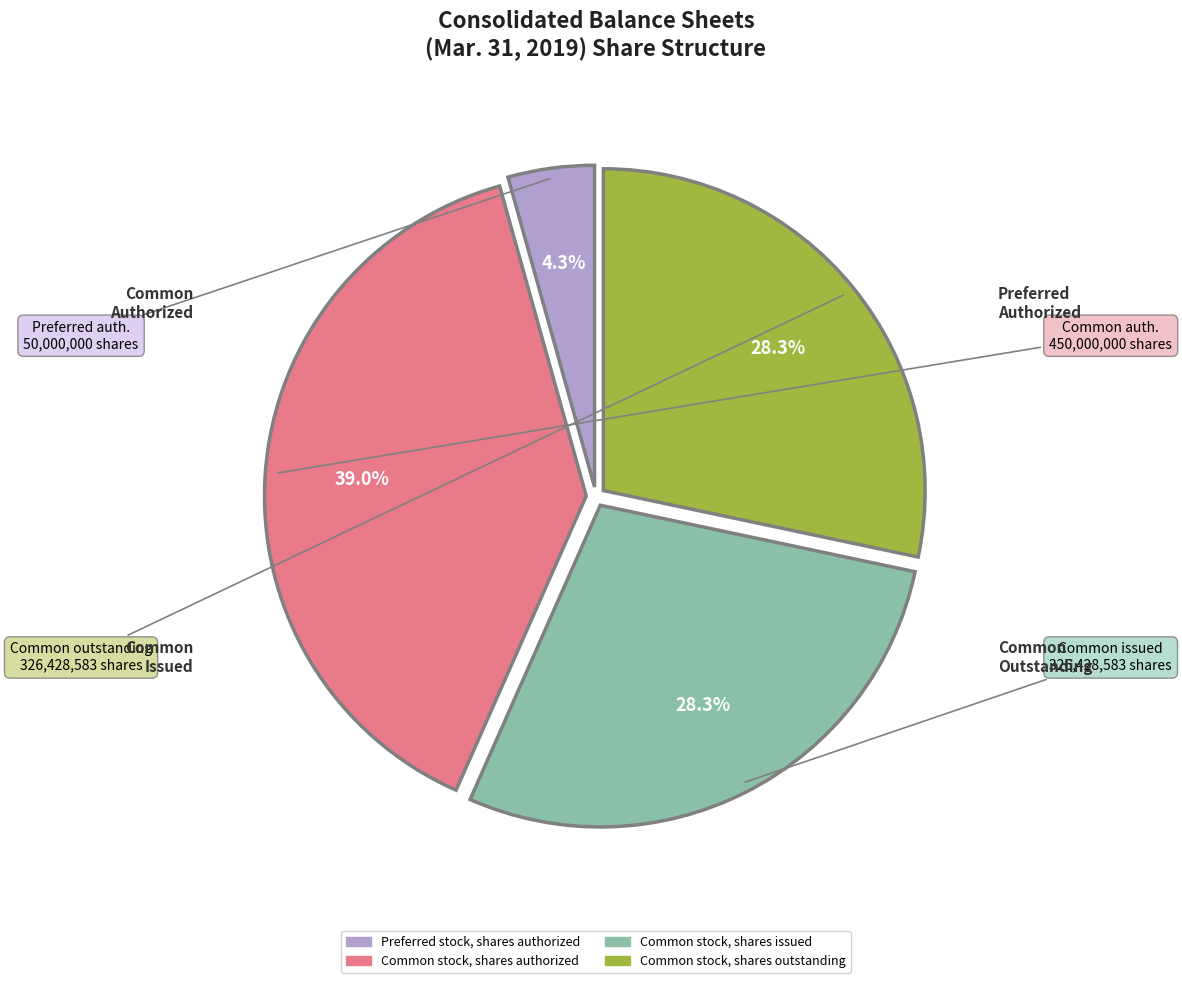

Which category has the biggest portion of the pie?

Common stock, shares authorized